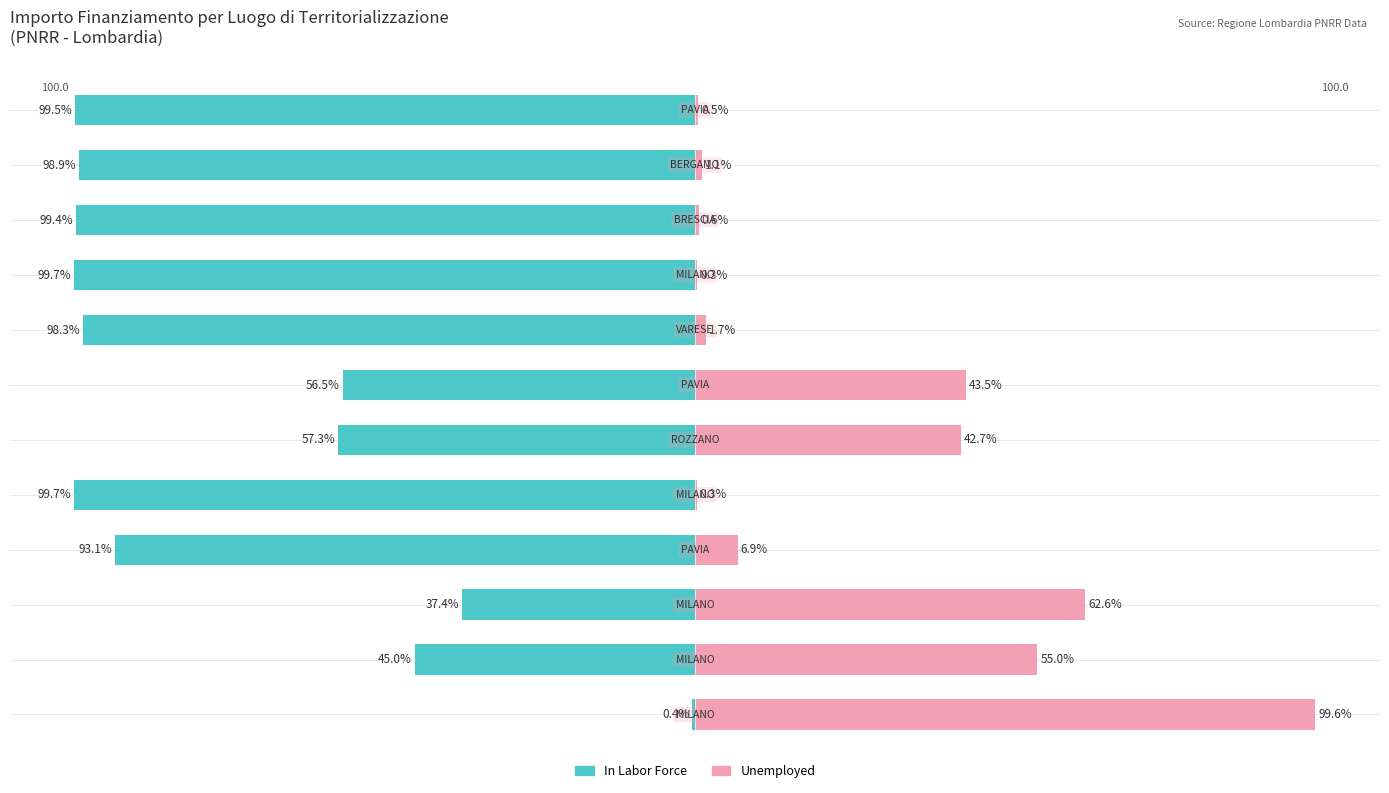

Is it true that Unemployed equals 1.7 at 10?

False